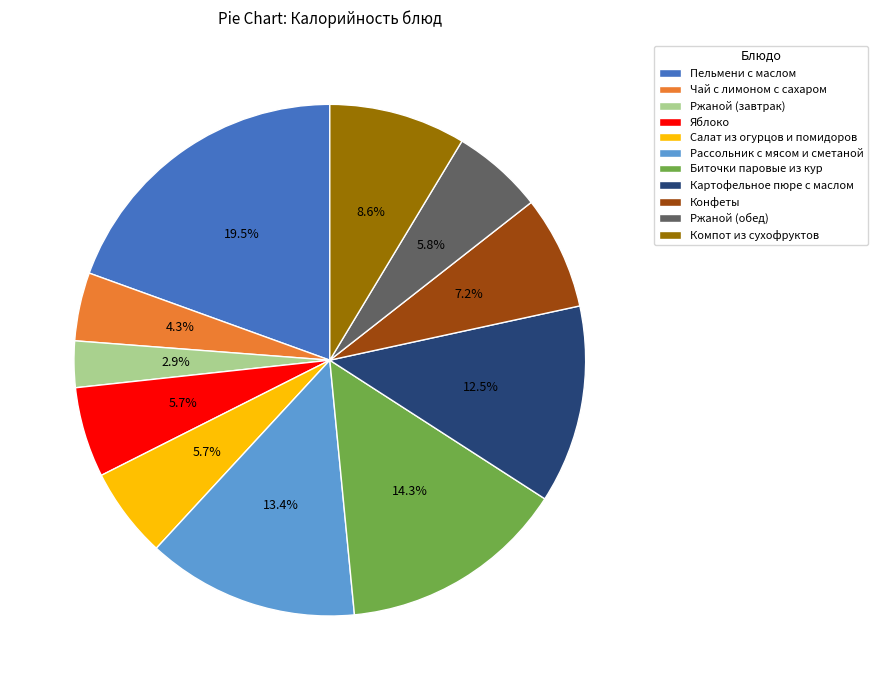

How many slices are in this pie chart?

11